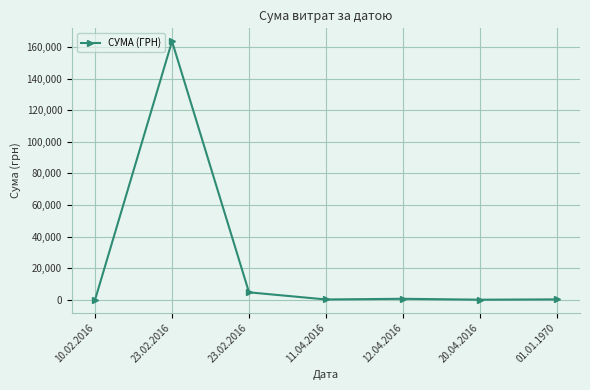

At which category does the chart reach its minimum across all series?

10.02.2016